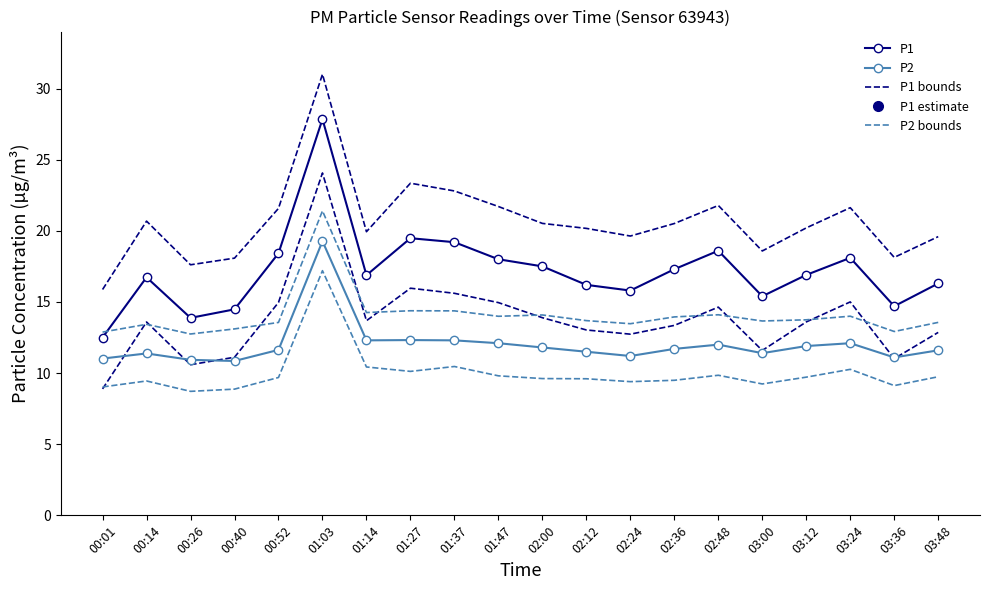

Does the chart have visible grid lines?

No